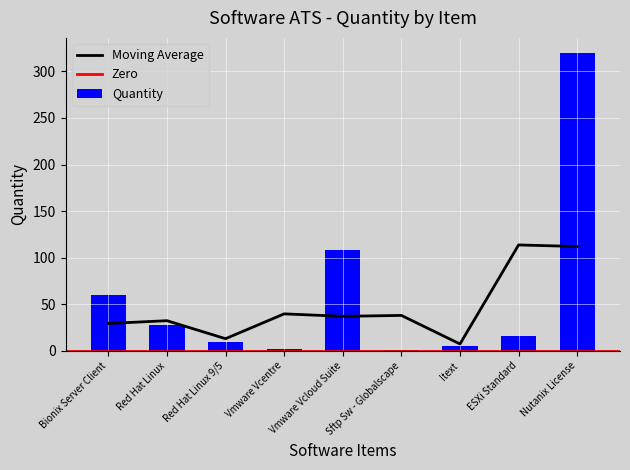

Reading left to right, list all the values displayed in this chart.

Bionix Server Client=60	Red Hat Linux=28	Red Hat Linux 9/5=9	Vmware Vcentre=2	Vmware Vcloud Suite=108	Sftp Sw - Globalscape=1	Itext=5	ESXi Standard=16	Nutanix License=320